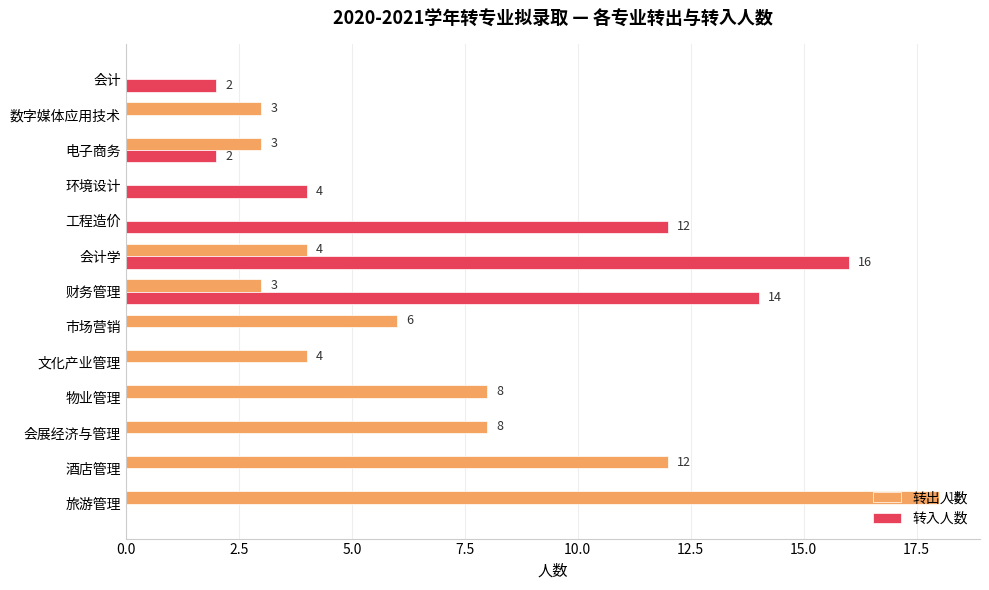

The 转入人数 series shows 4 at 会计学. True or false?

False